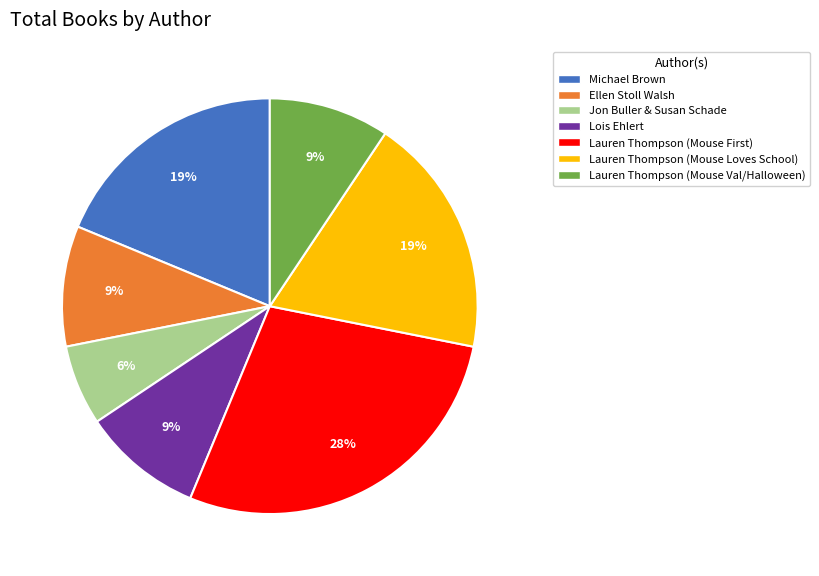

To the nearest percent, what portion does Michael Brown represent?

19%